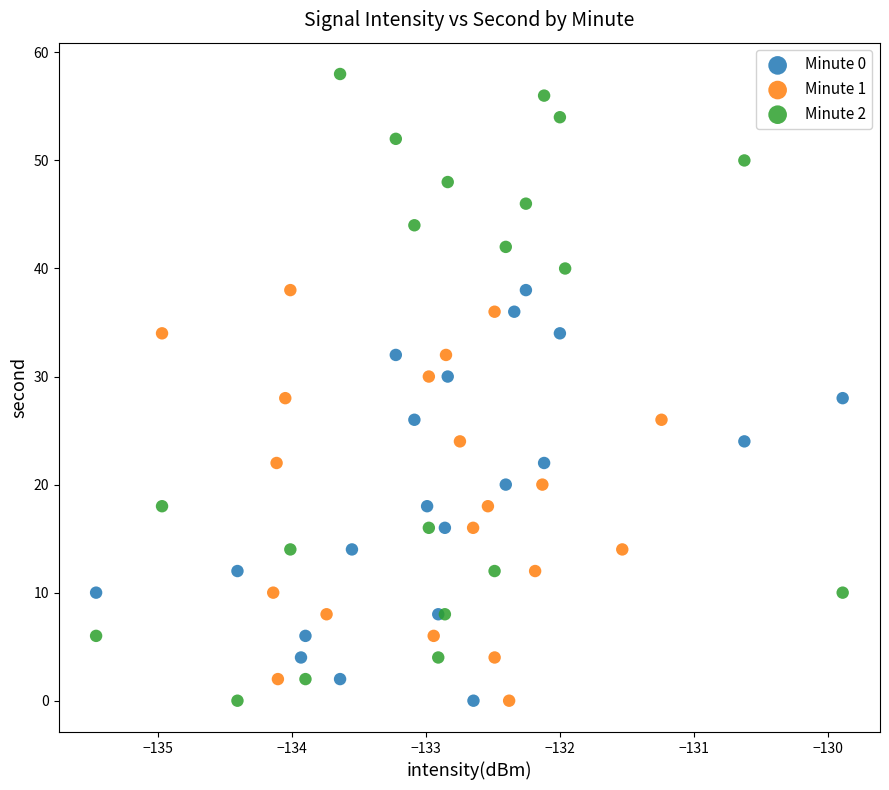

Which series reaches the maximum Y coordinate?

Minute 2